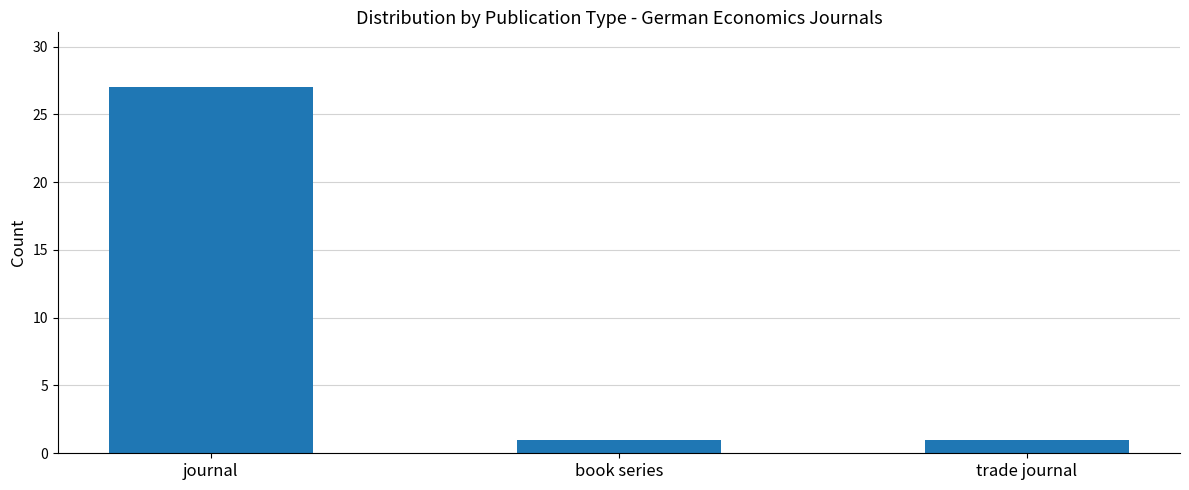

What is the sum of the values at book series and journal?

28